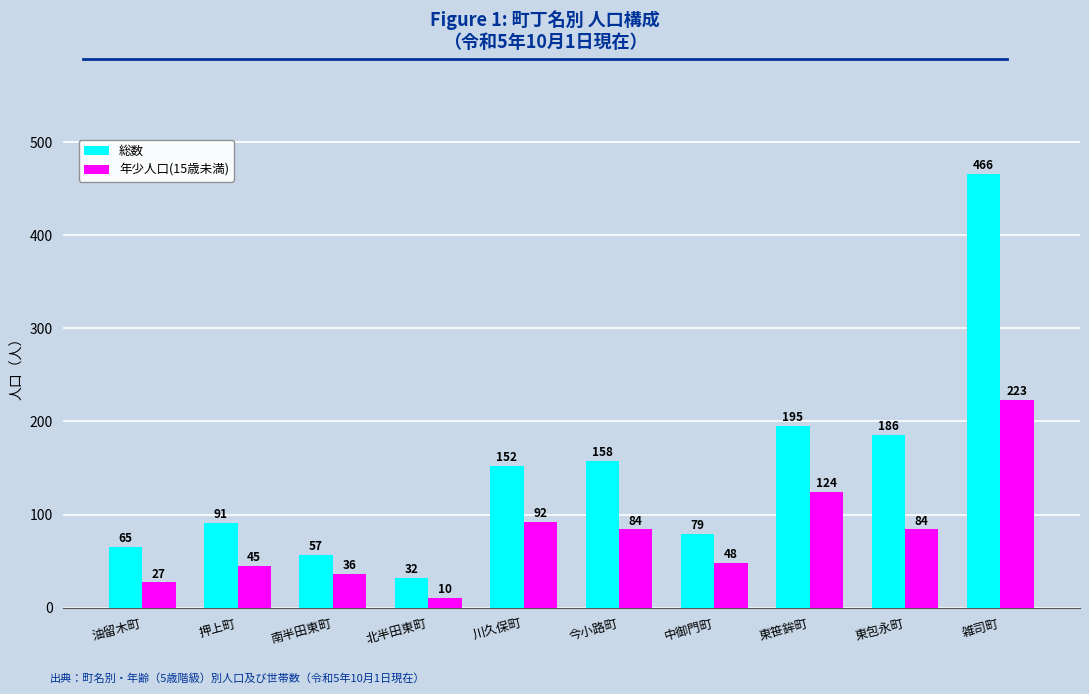

What is the sum of all 年少人口(15歳未満) values?

773